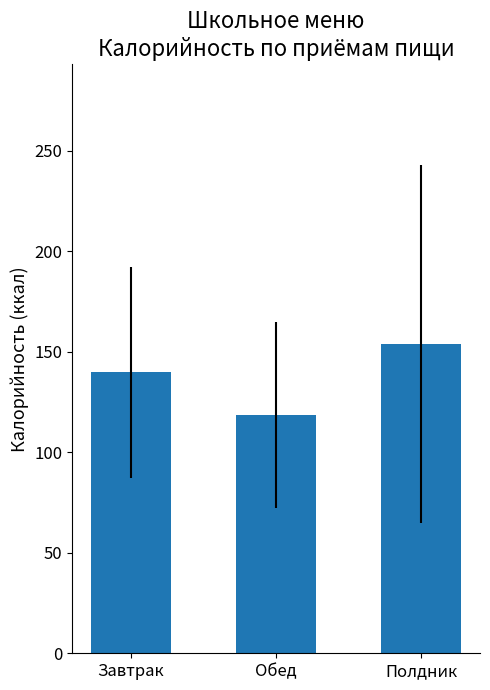

What is the label of the 1st bar from the left?

Завтрак